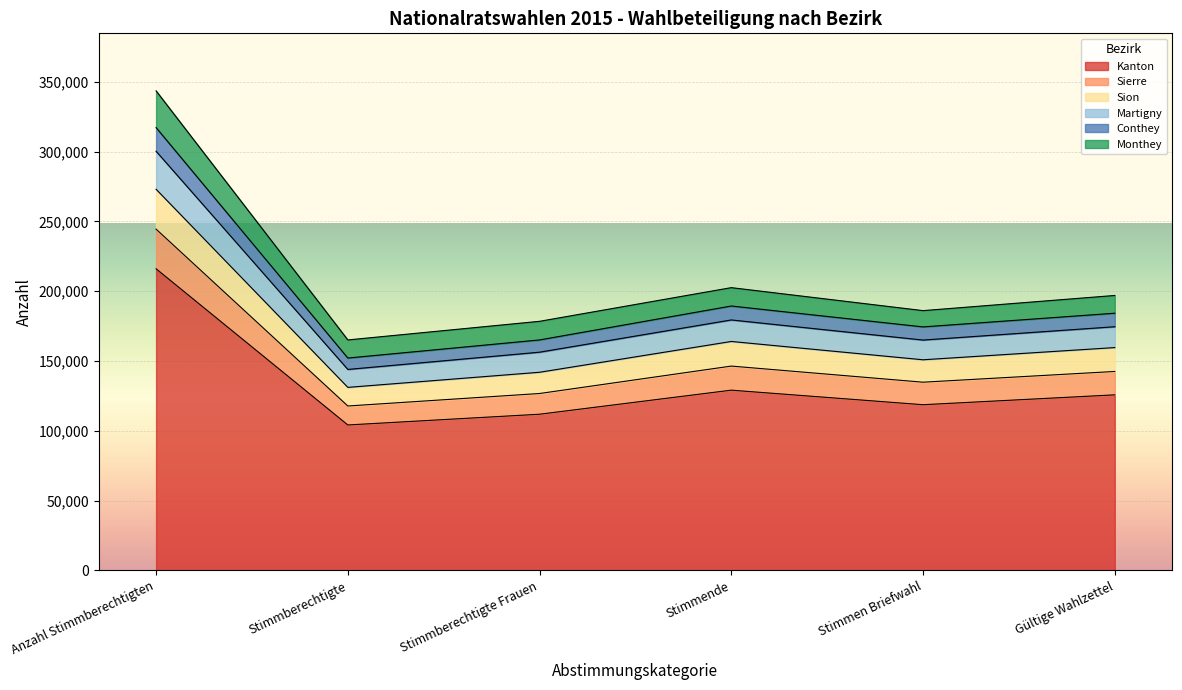

What is the maximum value shown in the chart?

343497